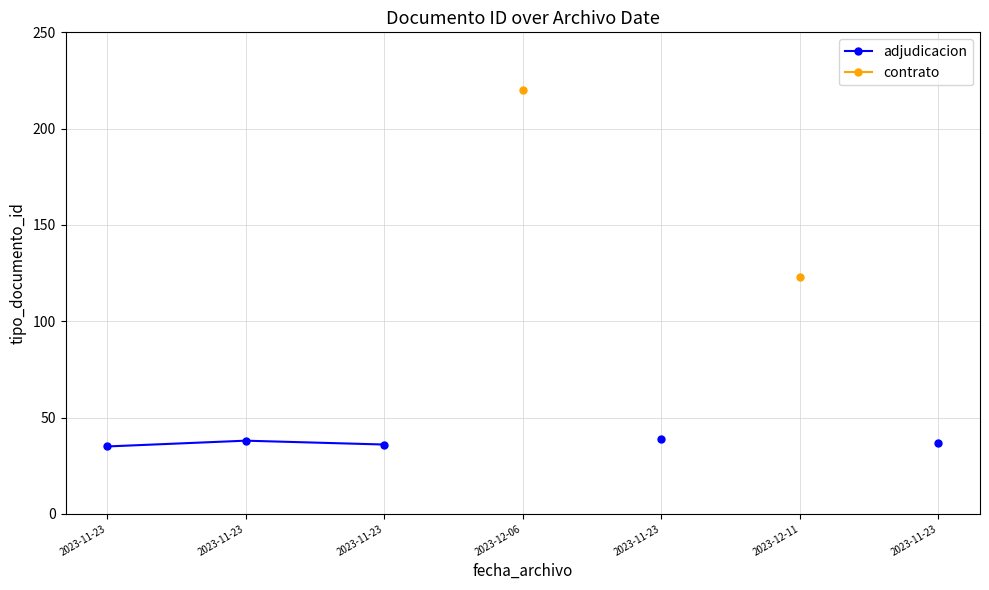

Where is adjudicacion nearest to the value 37?

2023-11-23